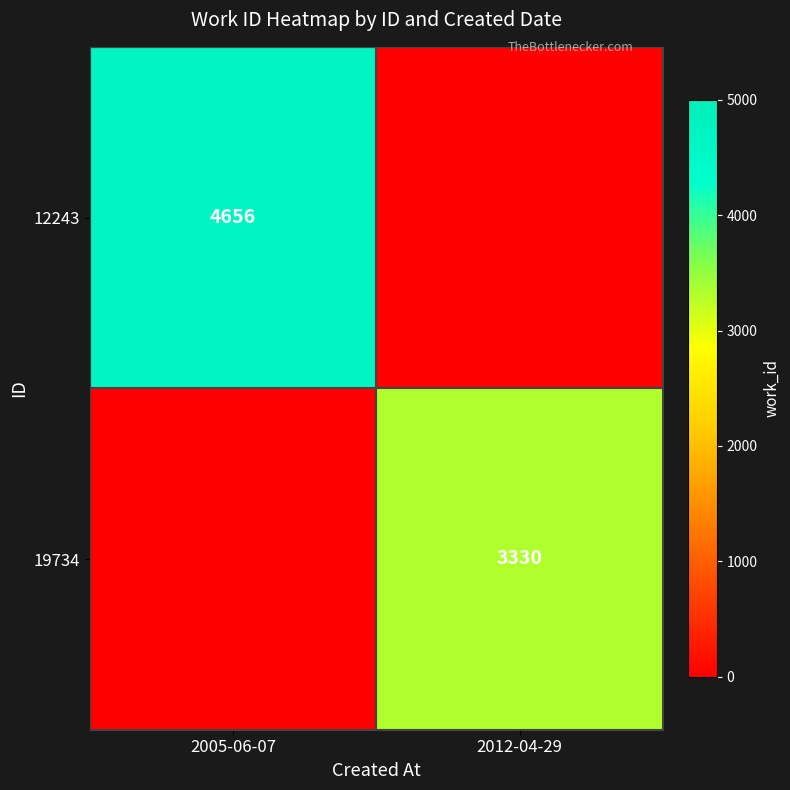

Is it true that 12243 equals 1067 at 2005-06-07?

False